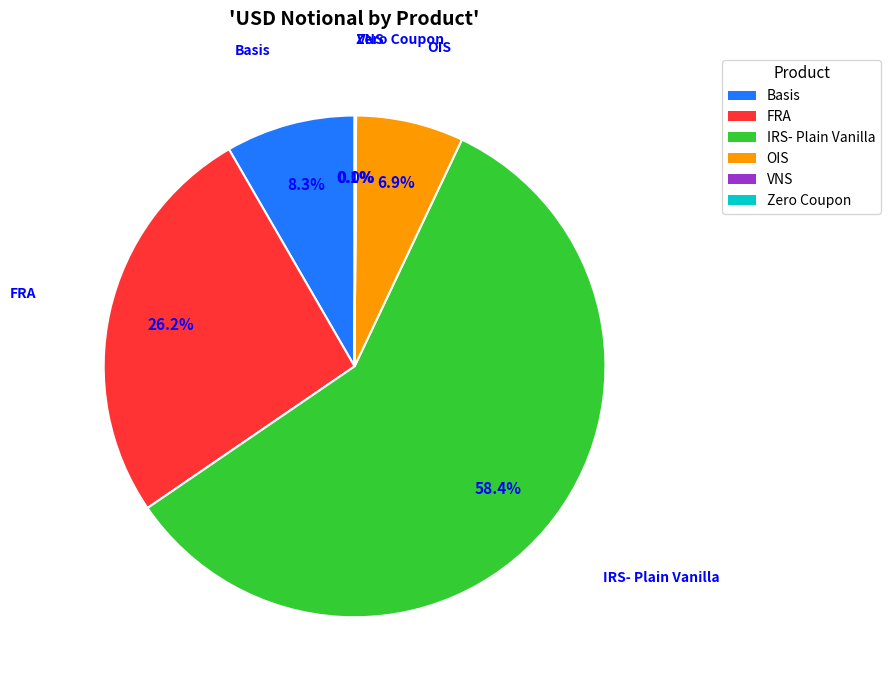

Which has a higher value, FRA or IRS- Plain Vanilla?

IRS- Plain Vanilla